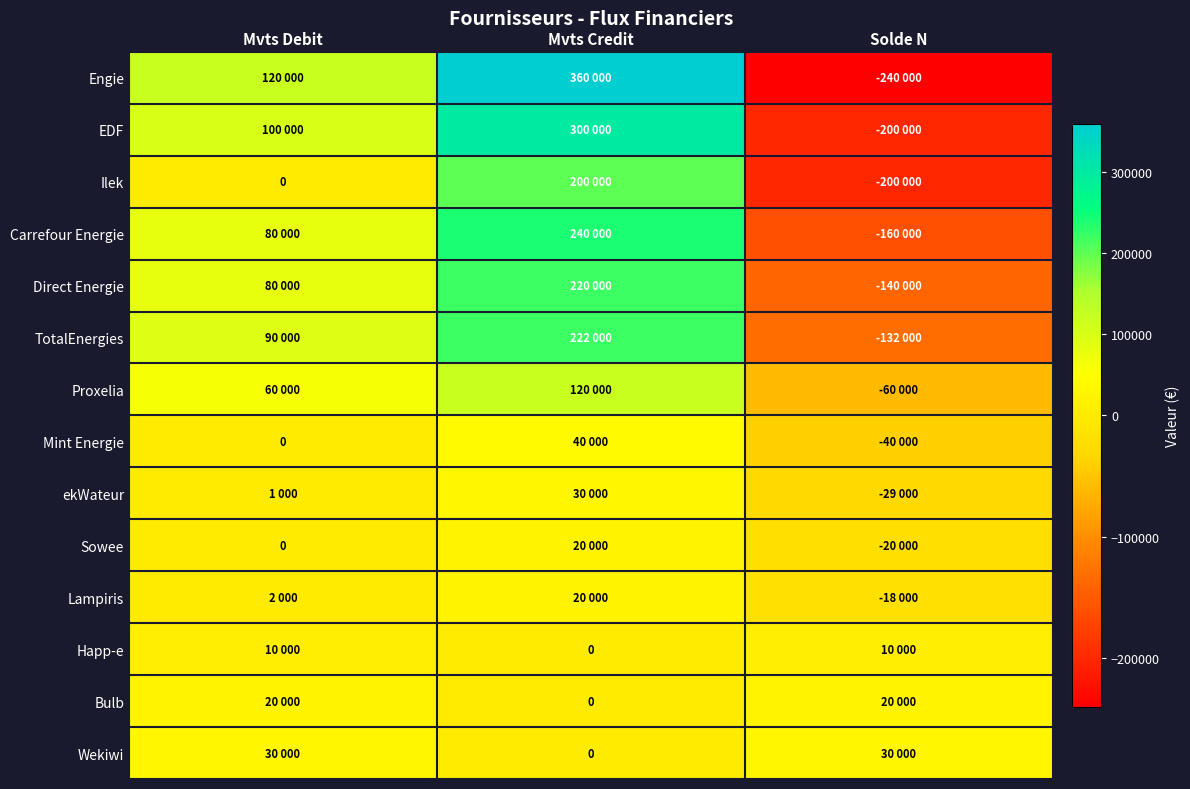

Is the value of Carrefour Energie at Mvts Credit greater than the value of Ilek at Solde N?

Yes